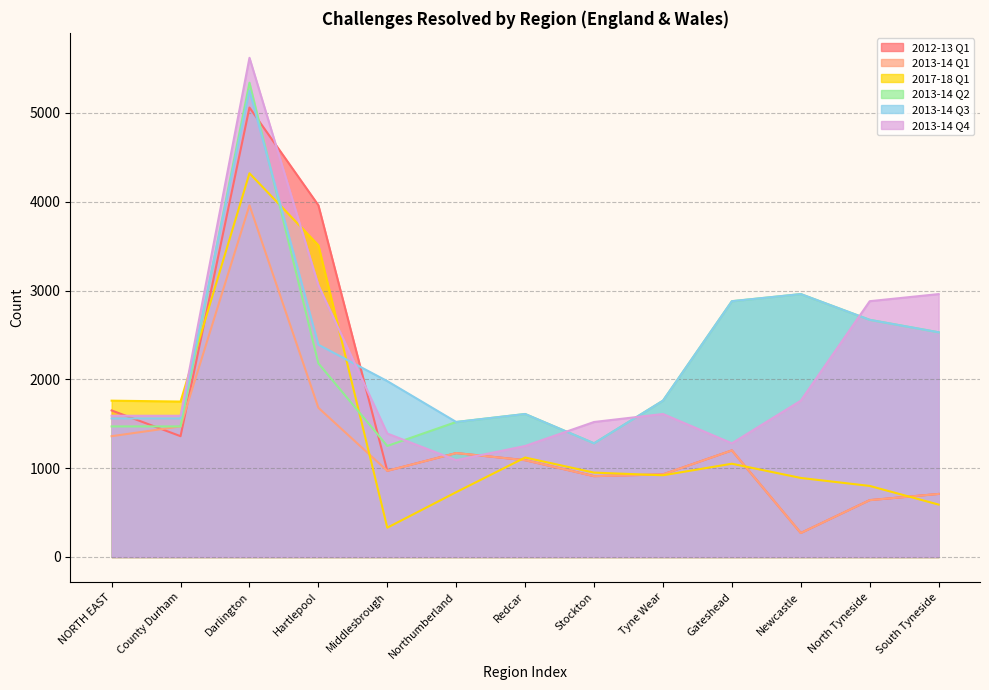

What is the sum of the 2017-18 Q1 values at NORTH EAST and Middlesbrough?

2090